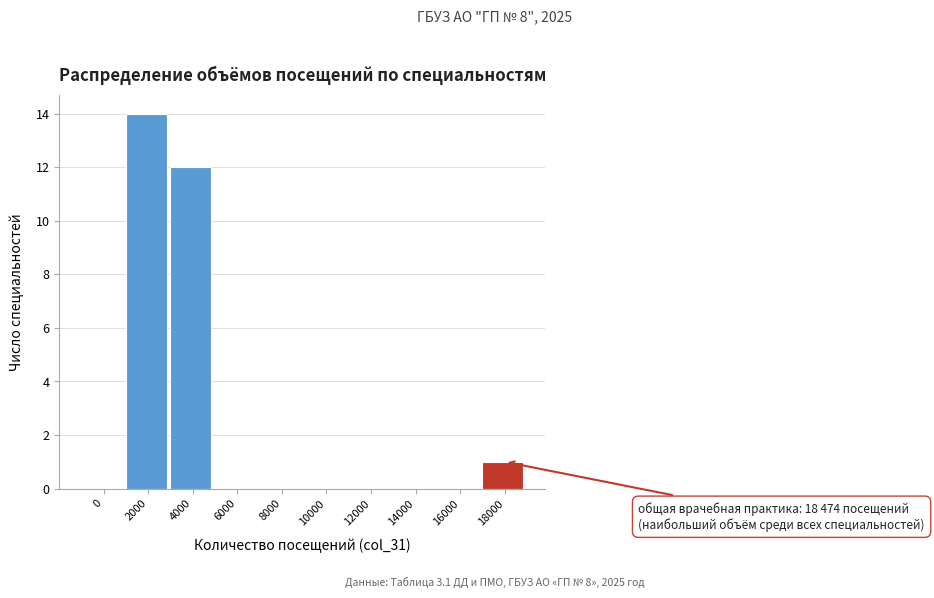

Reading right to left, transcribe all the data shown in this chart.

18000=1	16000=0	14000=0	12000=0	10000=0	8000=0	6000=0	4000=12	2000=14	0=0